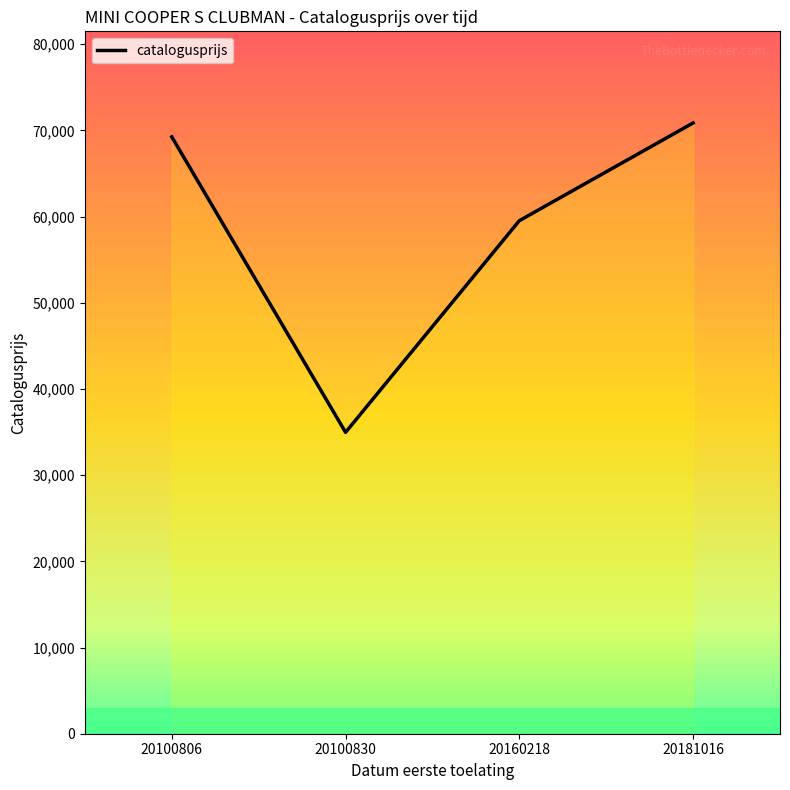

At which category does the chart reach its minimum across all series?

20100830